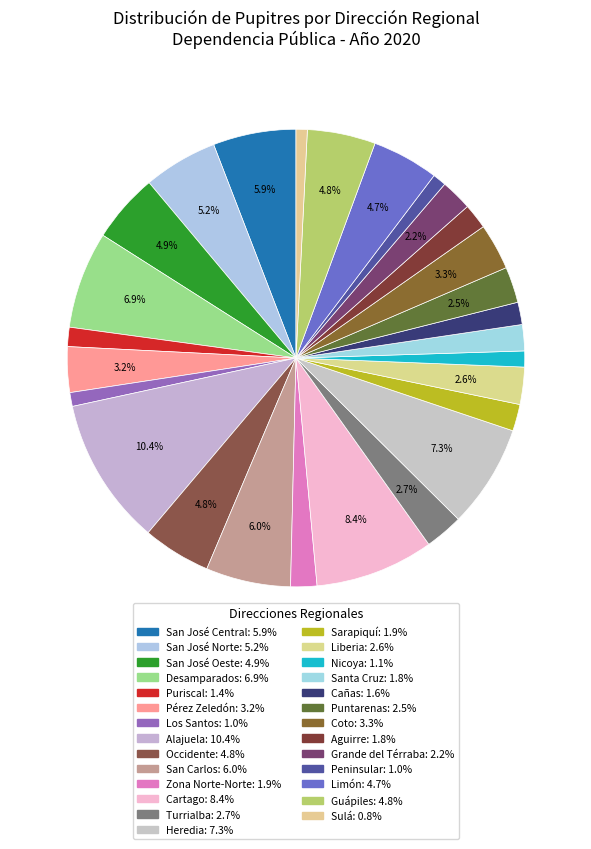

How many slices are in this pie chart?

27